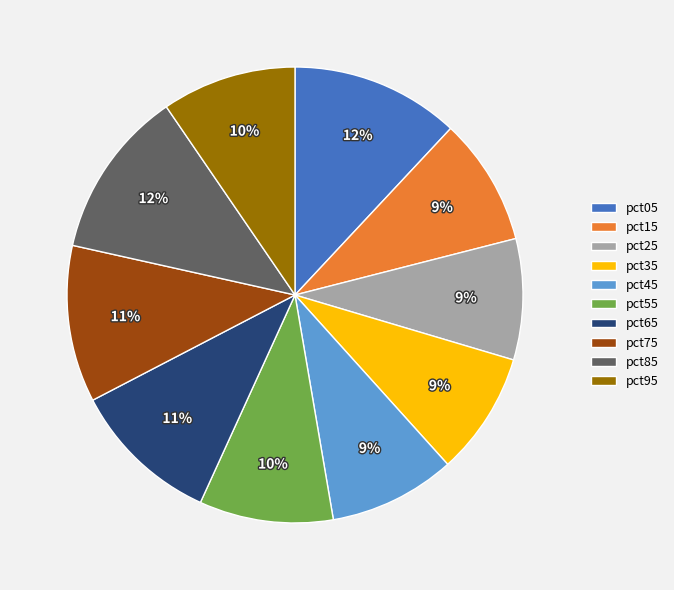

To the nearest percent, what portion does pct95 represent?

10%